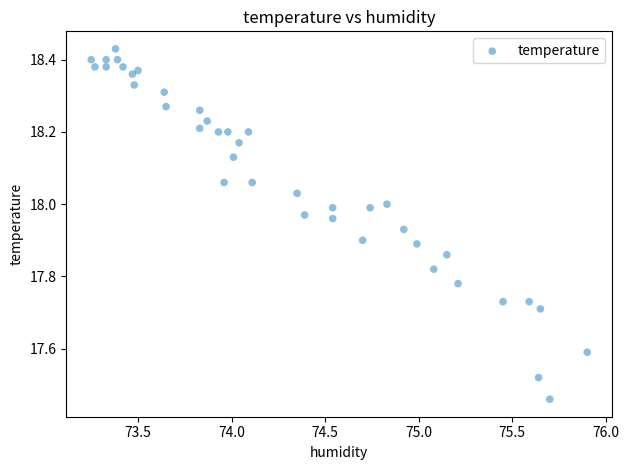

What is the range of Y values (max minus min)?

1.0